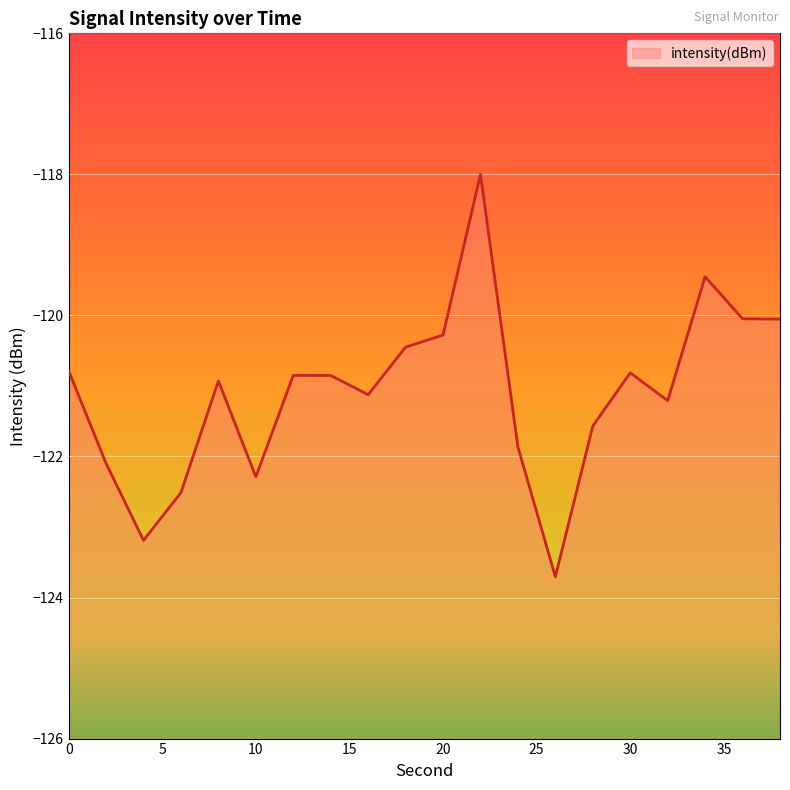

True or false: the data has more than 0 interior local peaks.

True